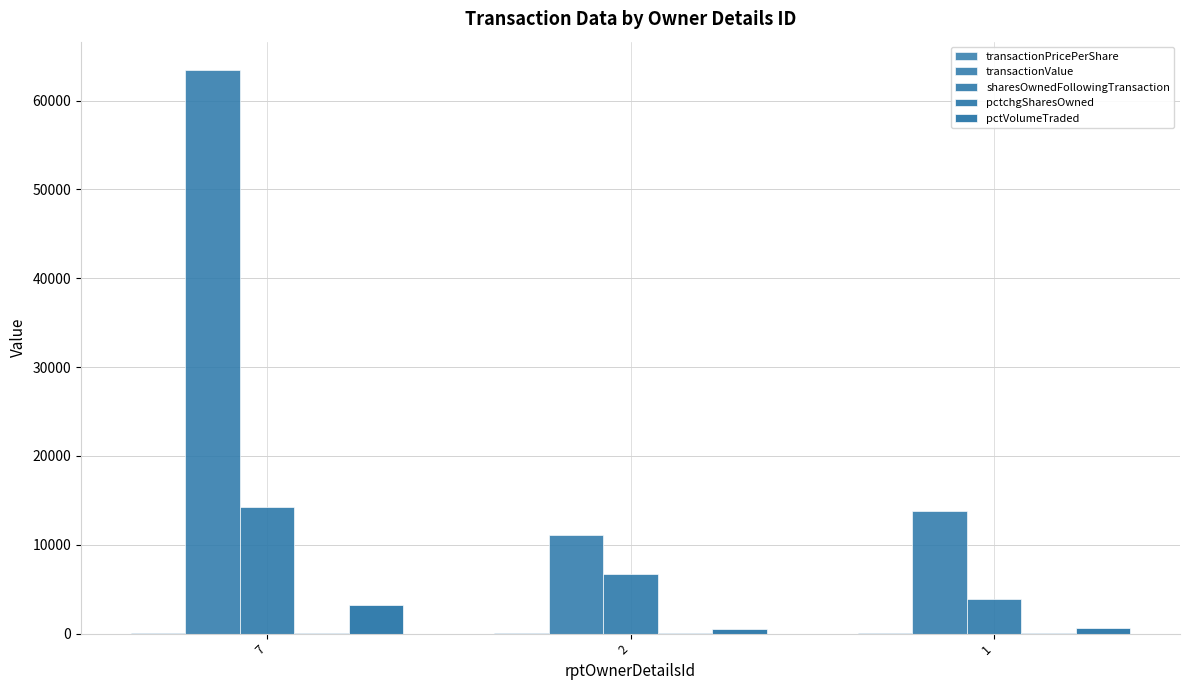

Reading left to right, transcribe all the data shown in this chart.

transactionPricePerShare: 7=21.1	2=11.1	1=13.8
transactionValue: 7=63450.0	2=11137.0	1=13780.0
sharesOwnedFollowingTransaction: 7=14243.0	2=6757.0	1=3927.0
pctchgSharesOwned: 7=27.0	2=17.0	1=34.0
pctVolumeTraded: 7=3232.0	2=477.0	1=669.0